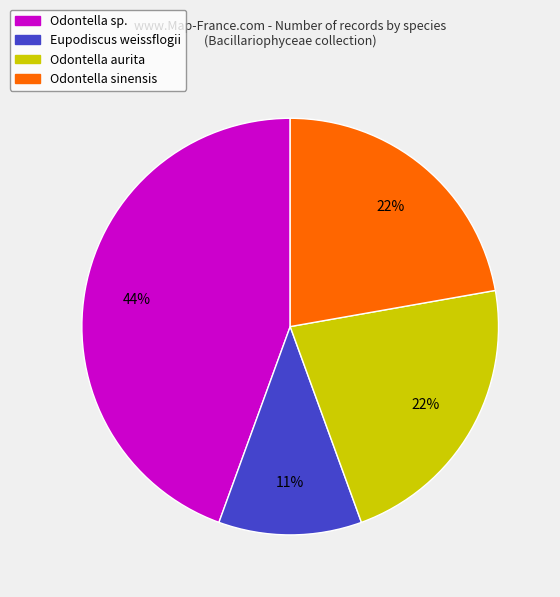

Is there a majority slice in this chart?

No